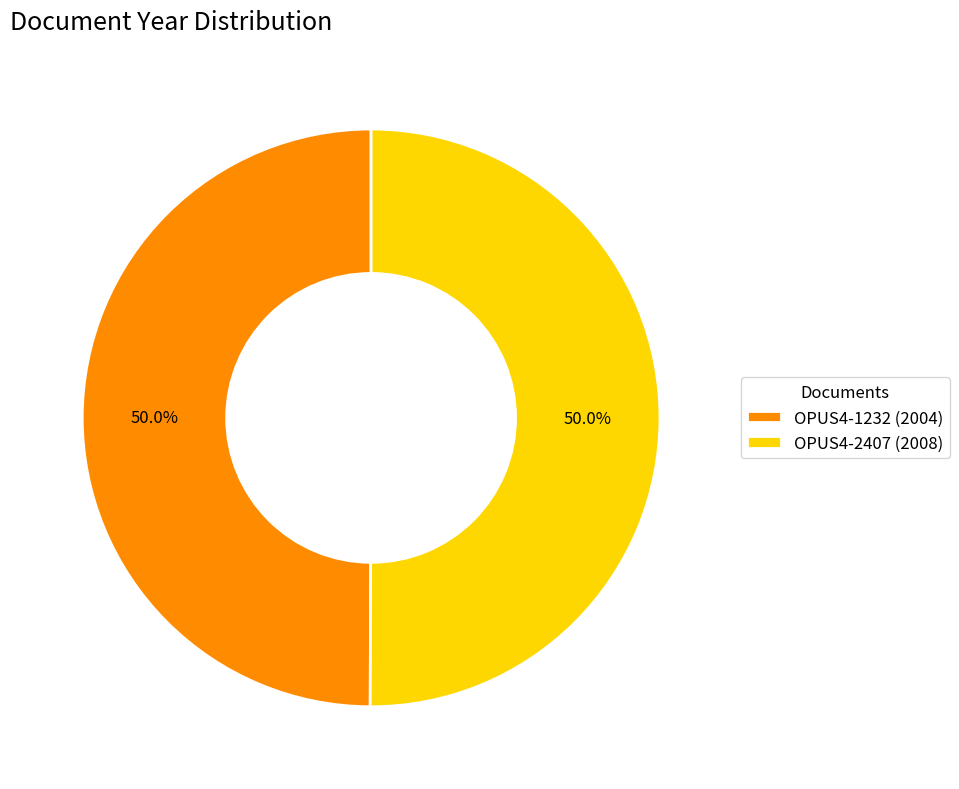

What percentage is the OPUS4-2407 slice, to the nearest percent?

50%